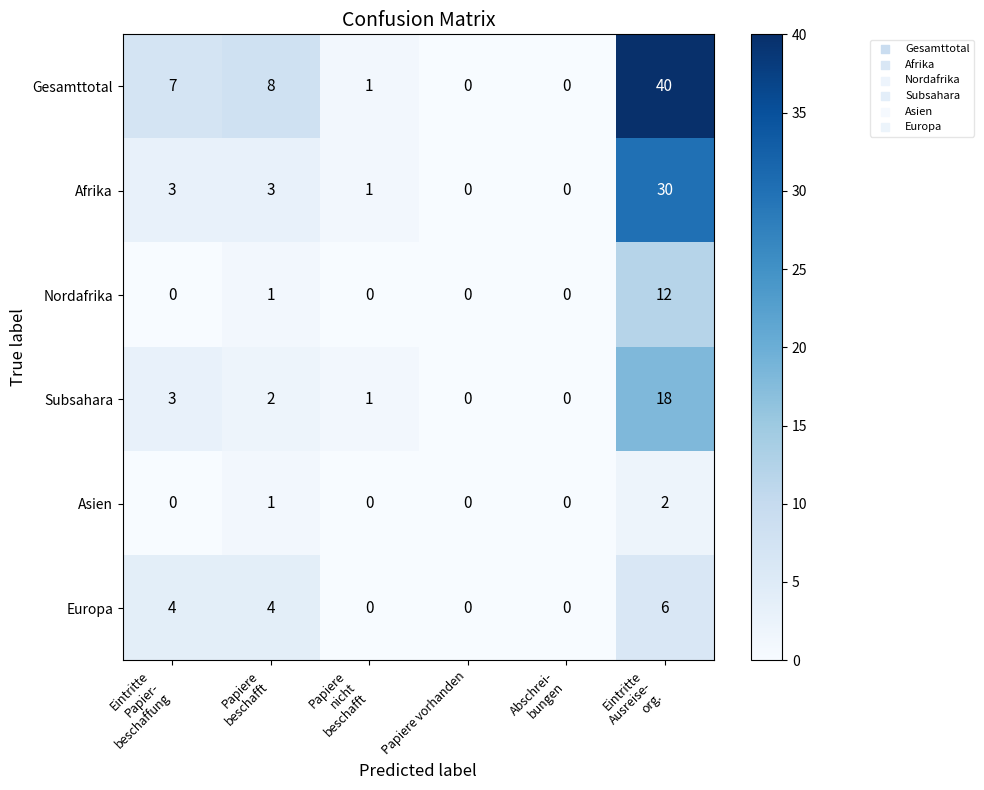

What is the difference between the highest and lowest values at Papiere
beschafft?

7